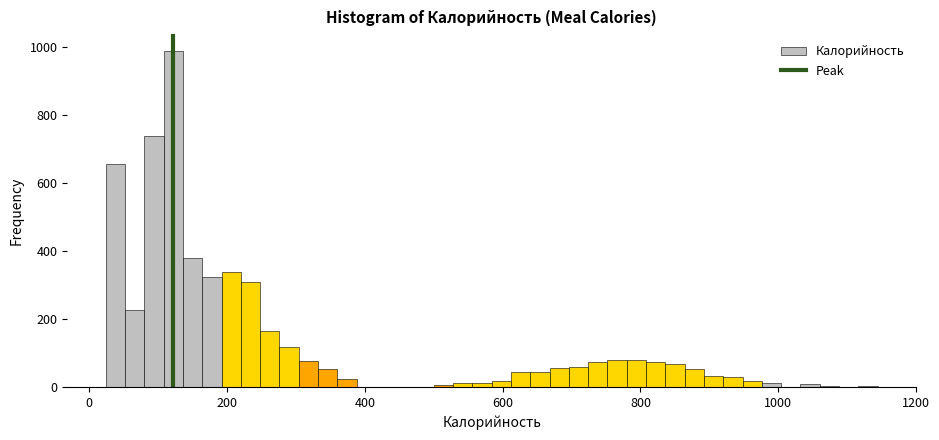

Read against the x-axis, roughly where is the centre of the tallest bar?

120